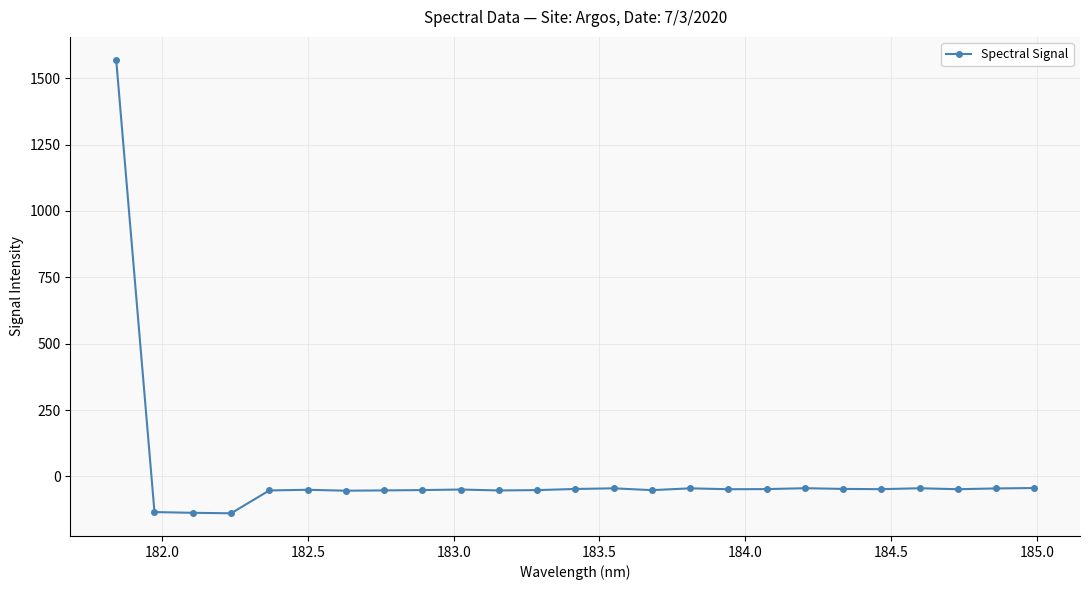

How many negative values are there?

24